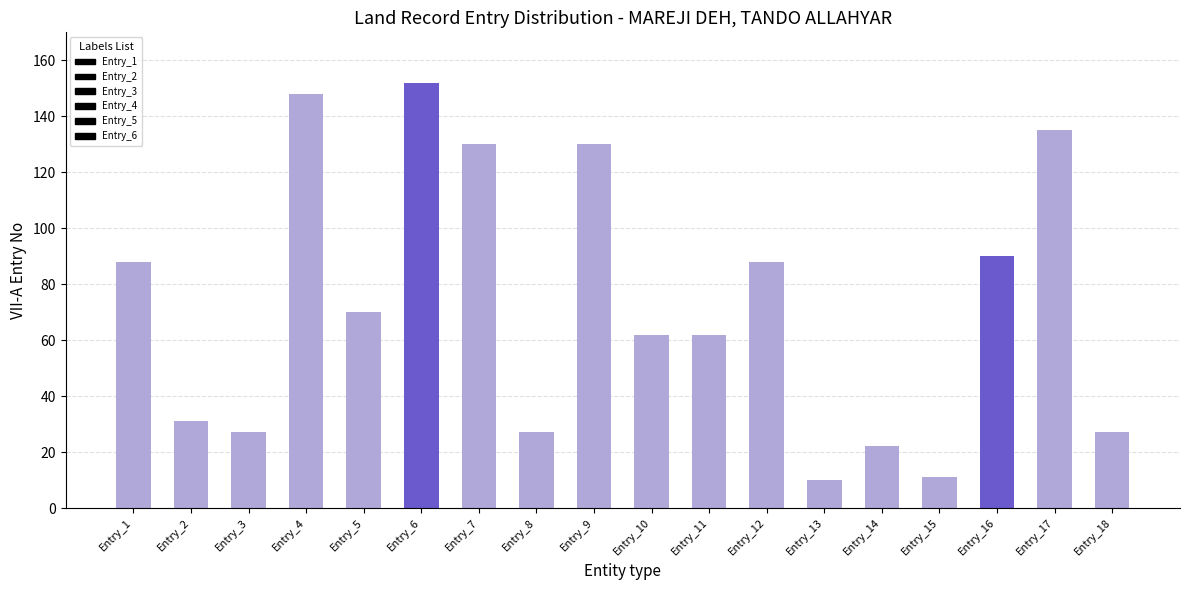

The value at Entry_9 is 41. True or false?

False